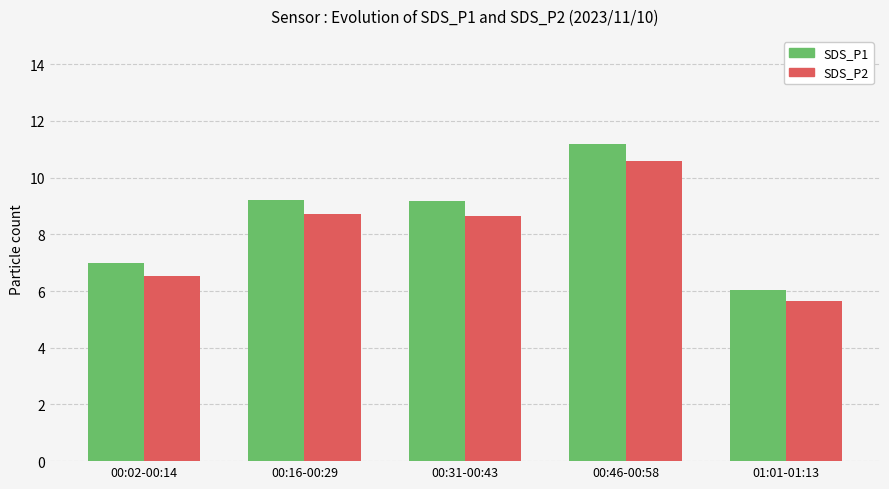

True or false: SDS_P1 has a value of 7.0 at 00:02-00:14.

True